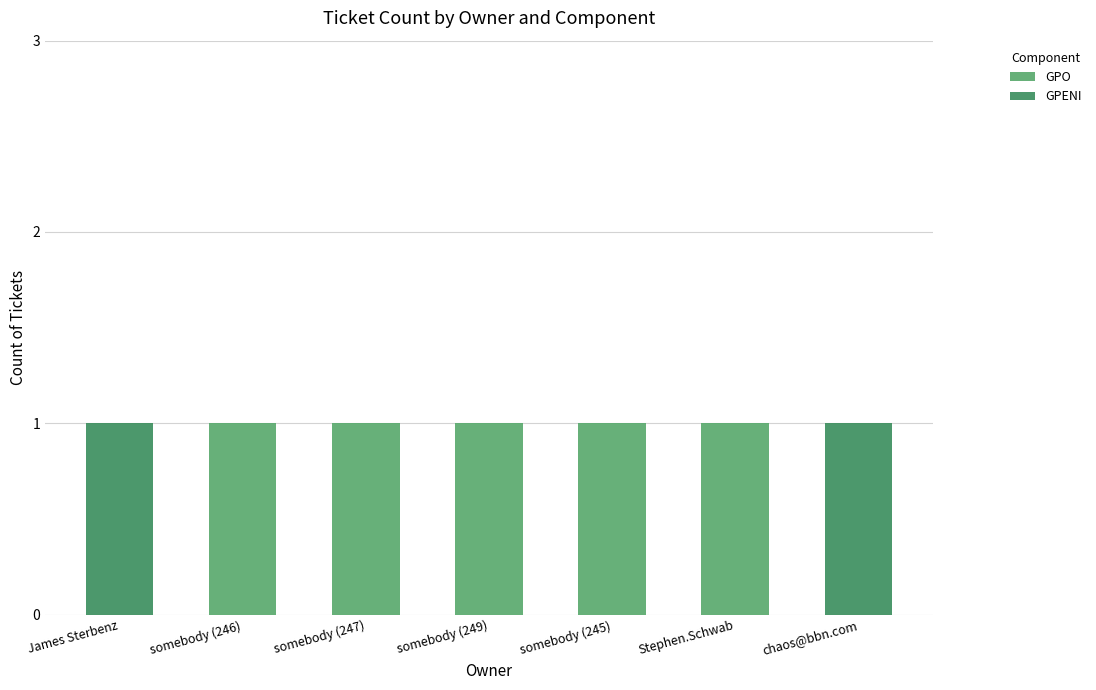

True or false: GPO has a value of 2 at somebody (245).

False